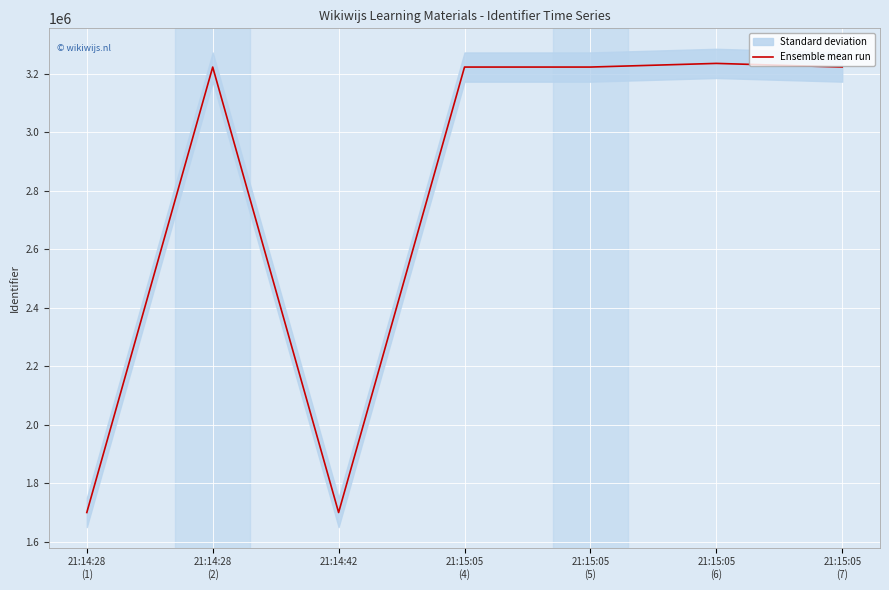

What position from the right is 21:15:05
(4)?

4